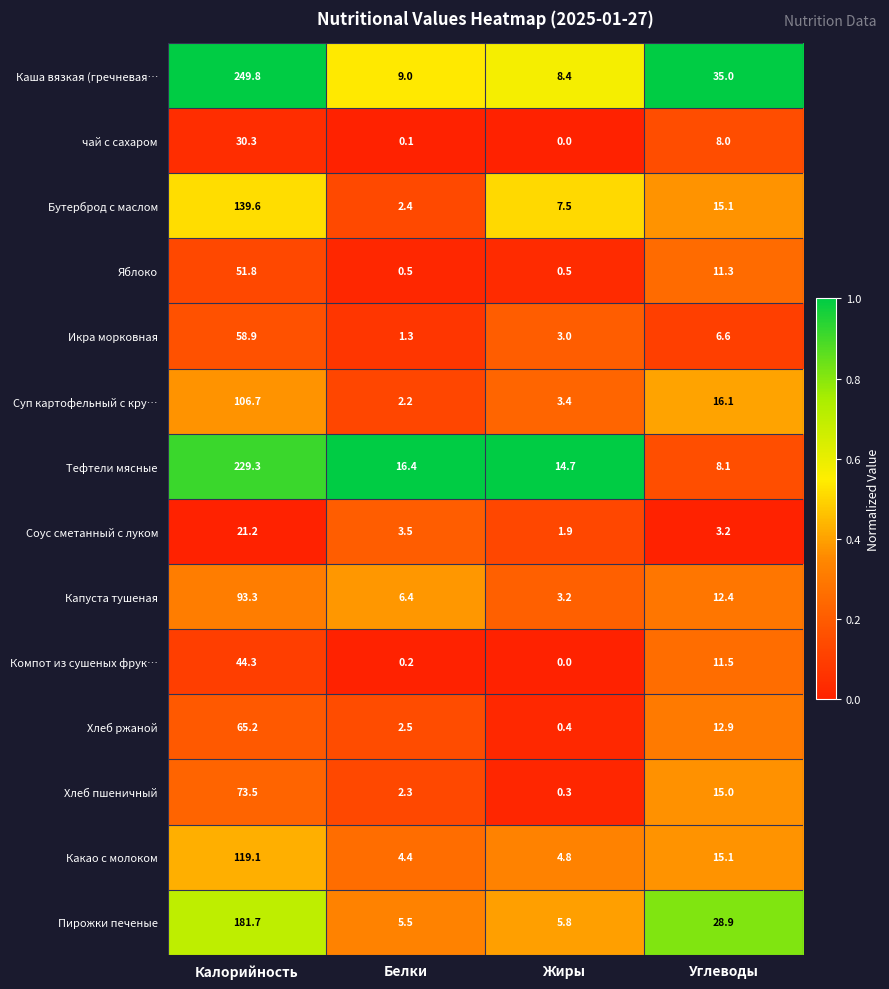

How many data points does each series have?

4